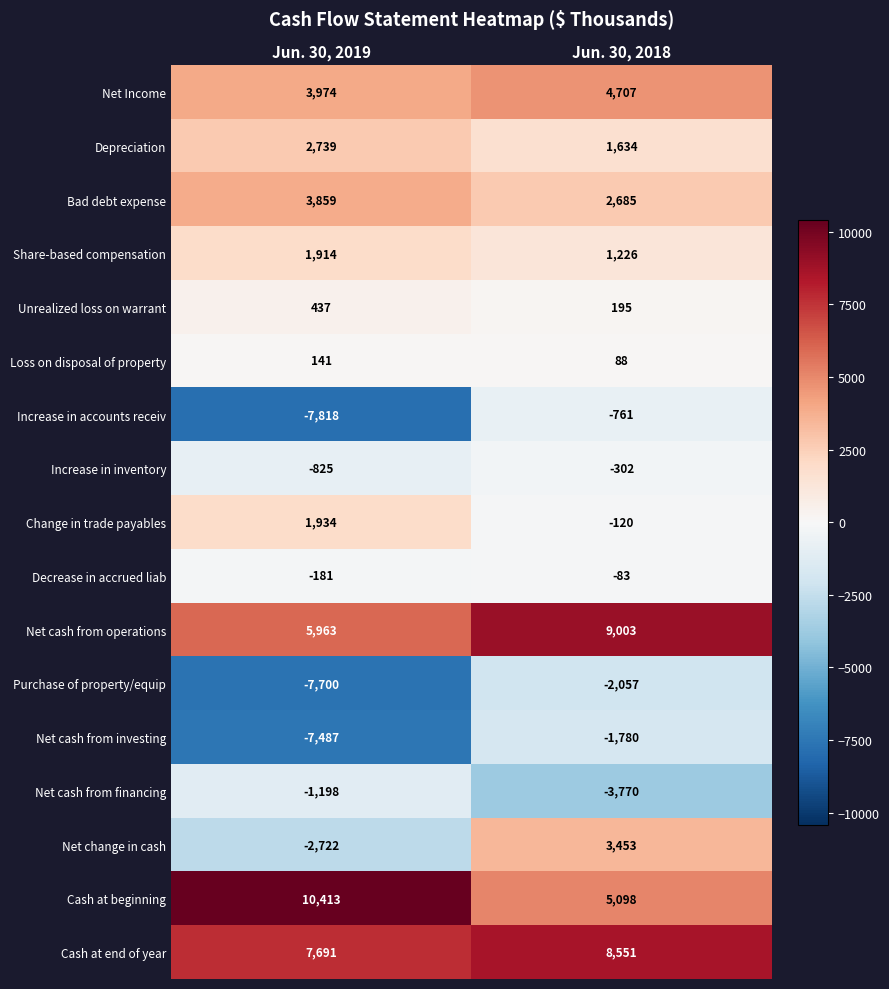

Which series changed the most between Jun. 30, 2019 and Jun. 30, 2018?

Increase in accounts receiv